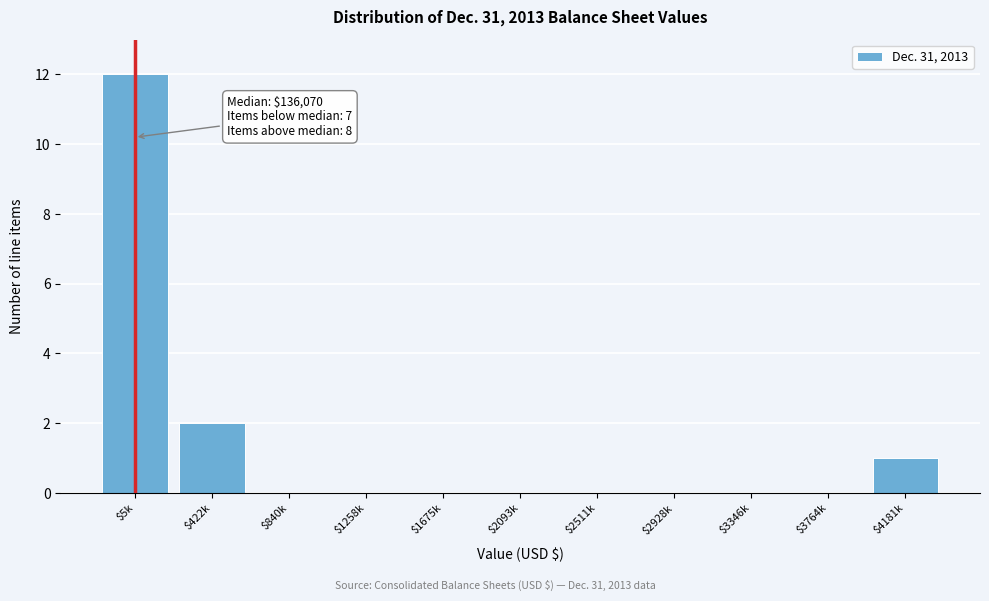

Is it true that the value at $4181k is 1?

True